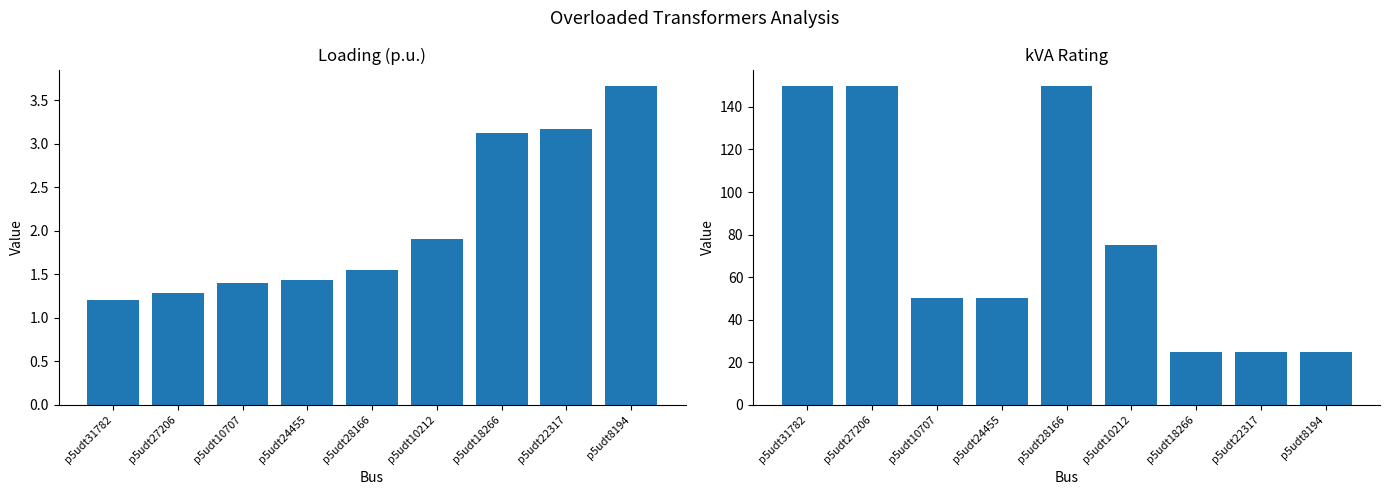

At p5udt22317, list the series in order from largest to smallest.

kVA, Loading (p.u.)